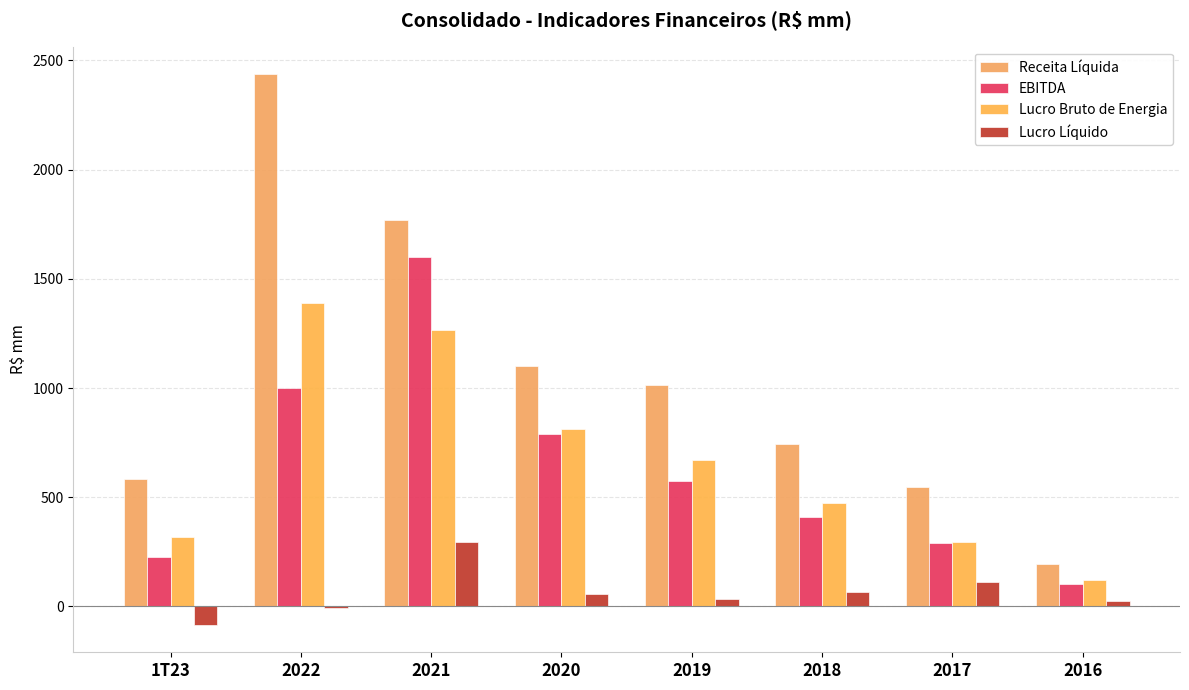

Reading right to left, extract all data points from this chart.

Receita Líquida: 2016=195.0	2017=546.1	2018=742.0	2019=1014.4	2020=1102.1	2021=1769.7	2022=2436.7	1T23=583.3
EBITDA: 2016=100.3	2017=292.3	2018=408.0	2019=573.2	2020=787.4	2021=1598.4	2022=1001.1	1T23=227.8
Lucro Bruto de Energia: 2016=123.1	2017=293.4	2018=473.2	2019=668.8	2020=811.0	2021=1263.8	2022=1387.5	1T23=319.1
Lucro Líquido: 2016=26.6	2017=113.1	2018=64.9	2019=32.6	2020=54.7	2021=297.0	2022=-8.0	1T23=-84.0